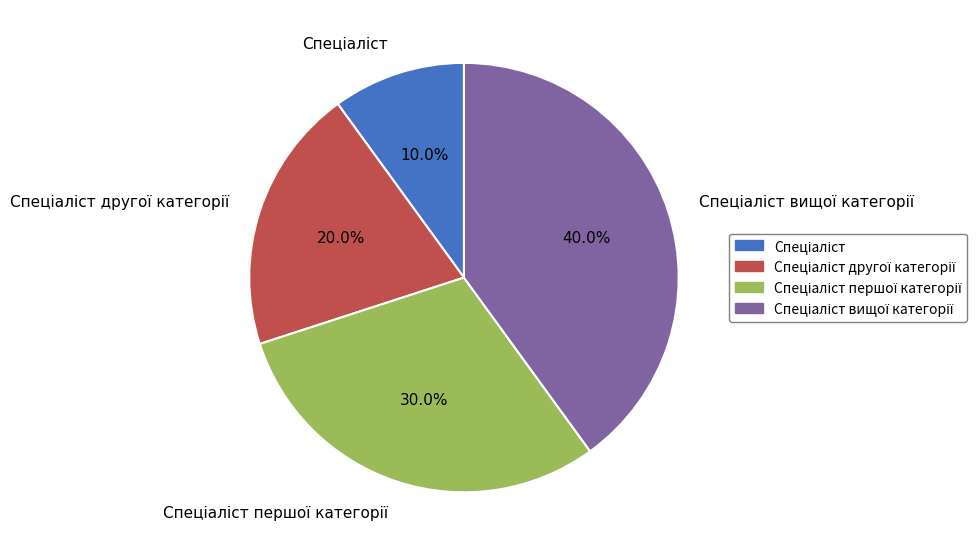

Count the number of slices in the pie.

4